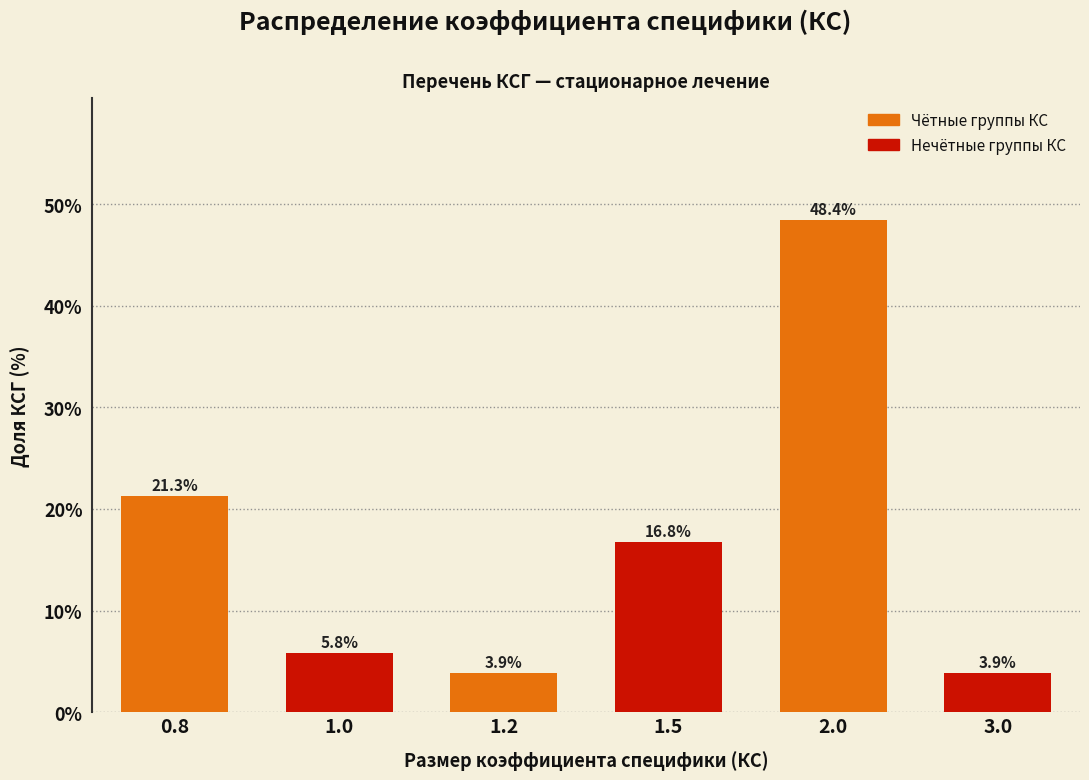

Reading right to left, transcribe all the data shown in this chart.

3.0=3.9	2.0=48.4	1.5=16.8	1.2=3.9	1.0=5.8	0.8=21.3